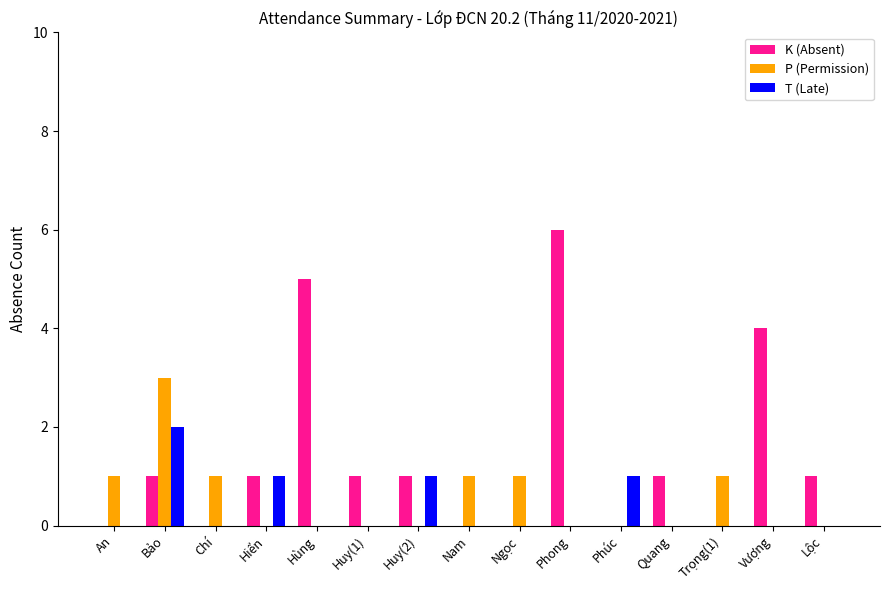

Between Bảo and Phúc, which series saw the biggest shift?

P (Permission)